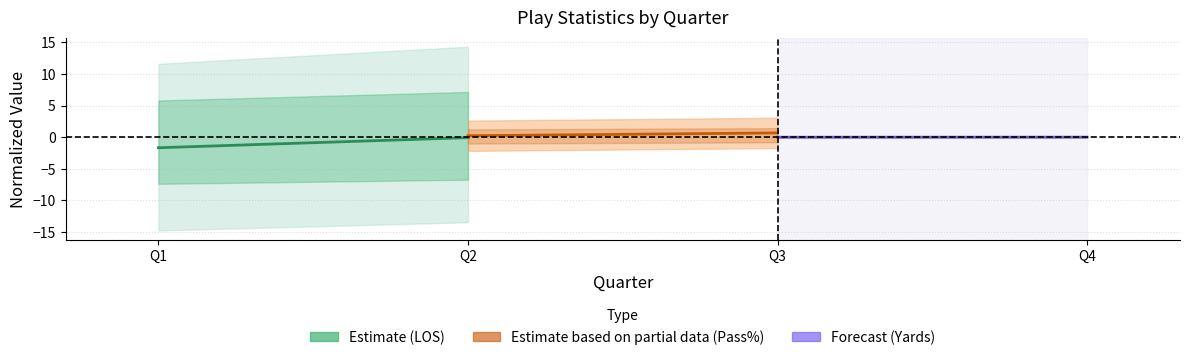

What is the maximum value shown in the chart?

0.7